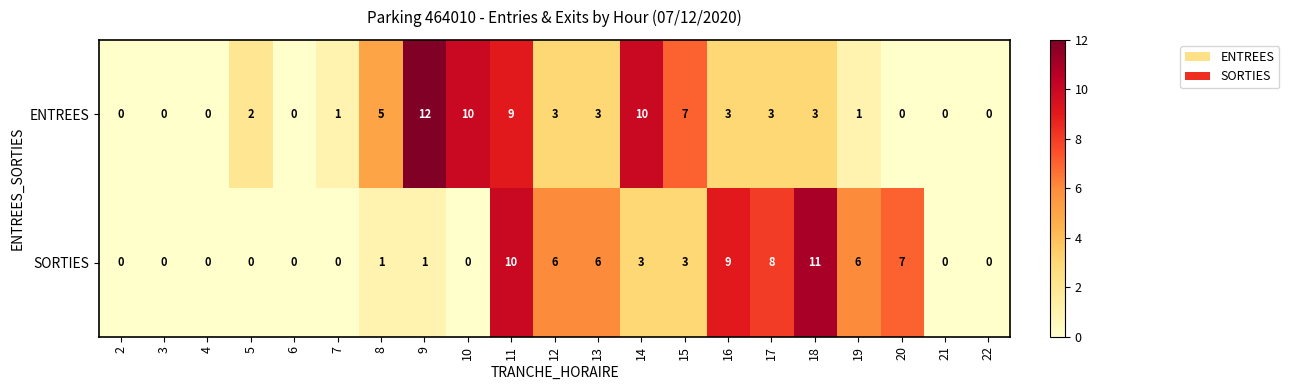

At which label does ENTREES reach its peak?

9